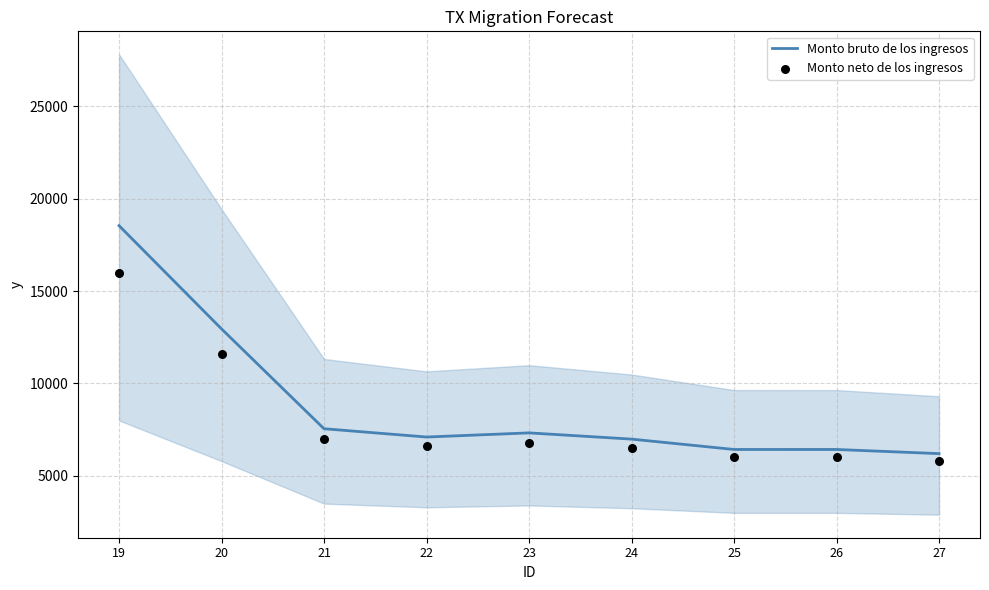

What are all the series names shown in the legend?

Monto bruto de los ingresos, Monto neto de los ingresos